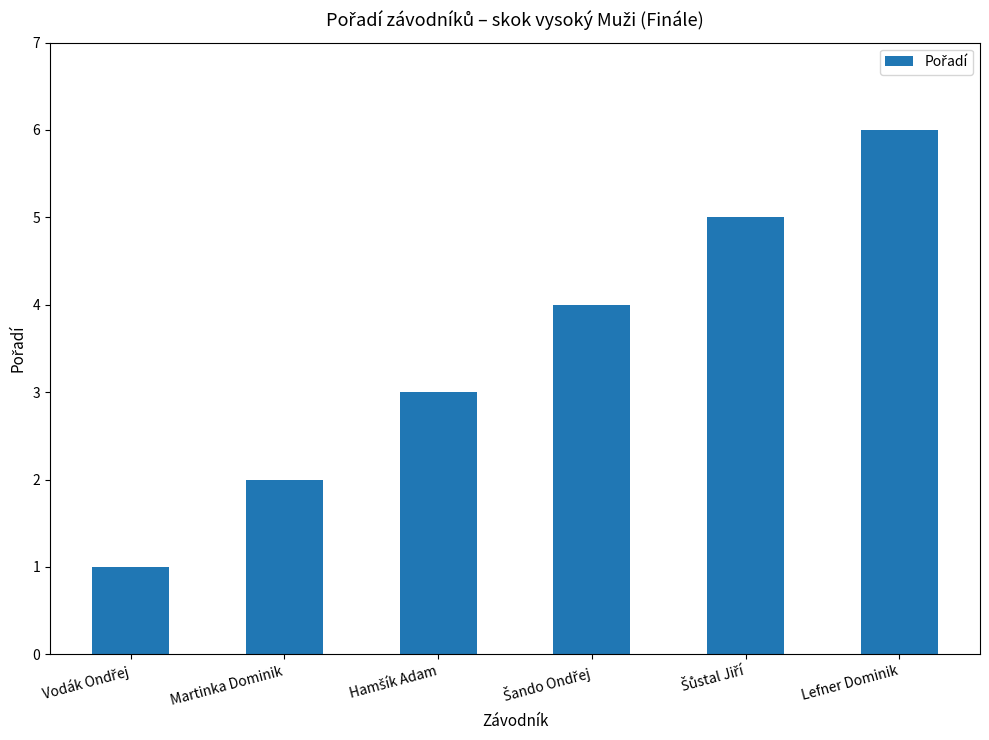

What is the difference between the maximum and second lowest values?

4